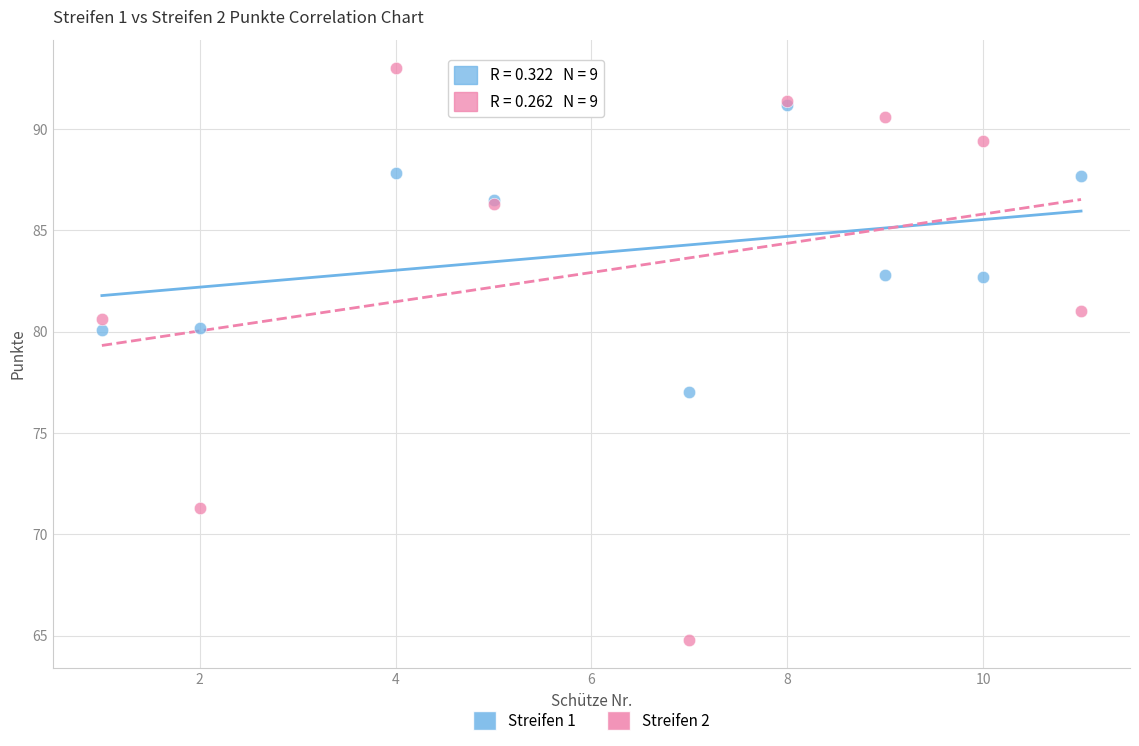

Which series reaches the minimum Y coordinate?

Streifen 2